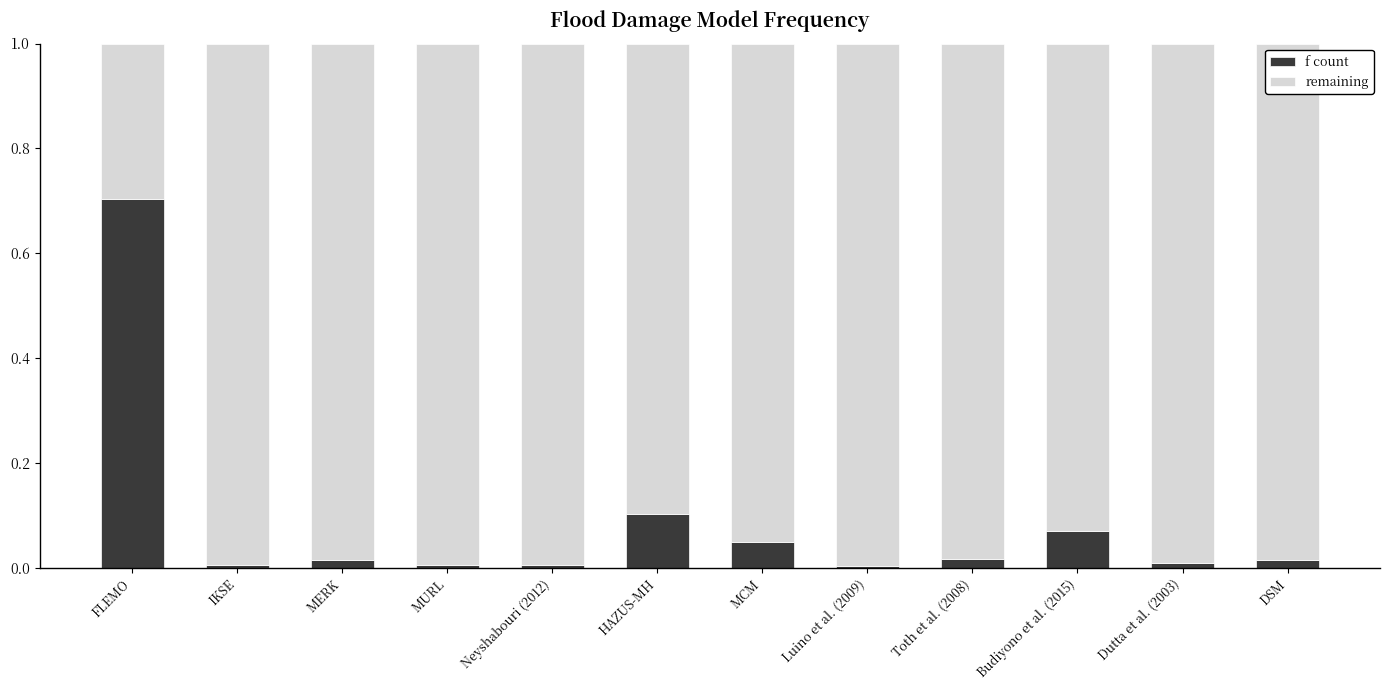

At which label does f count reach its peak?

FLEMO